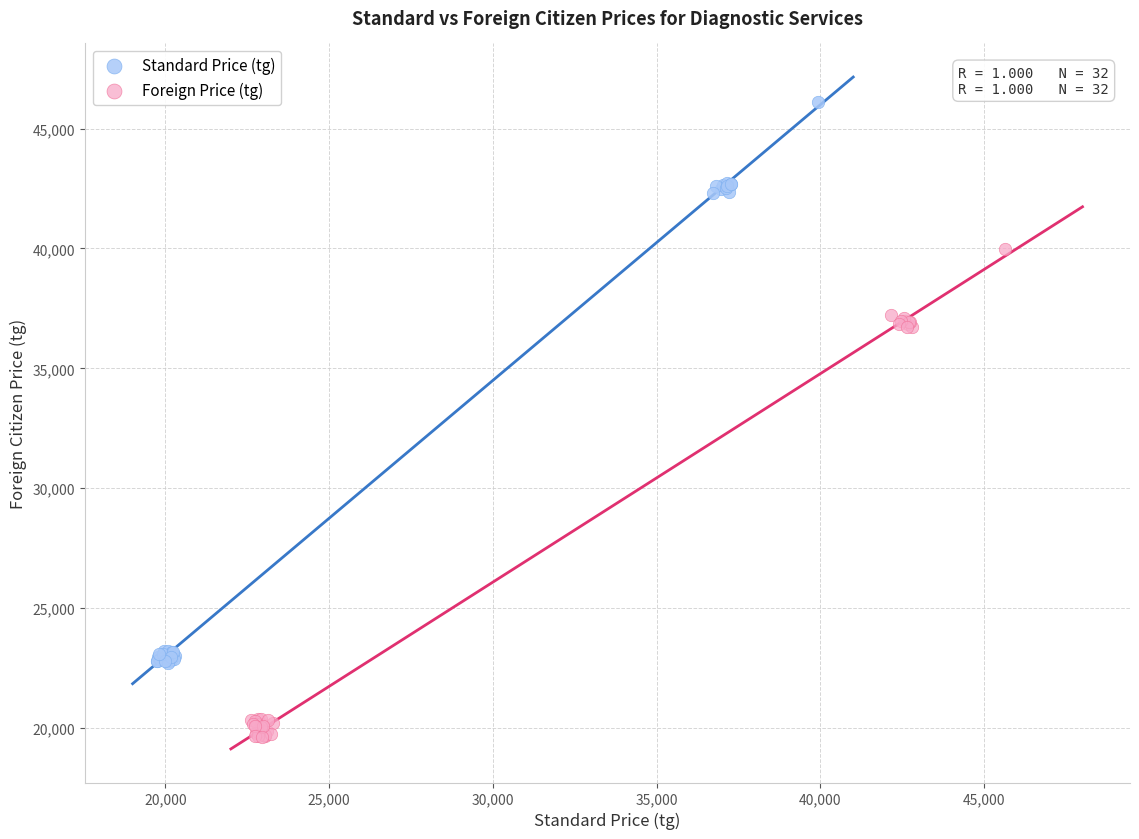

Which series reaches the maximum Y coordinate?

Standard Price (tg)